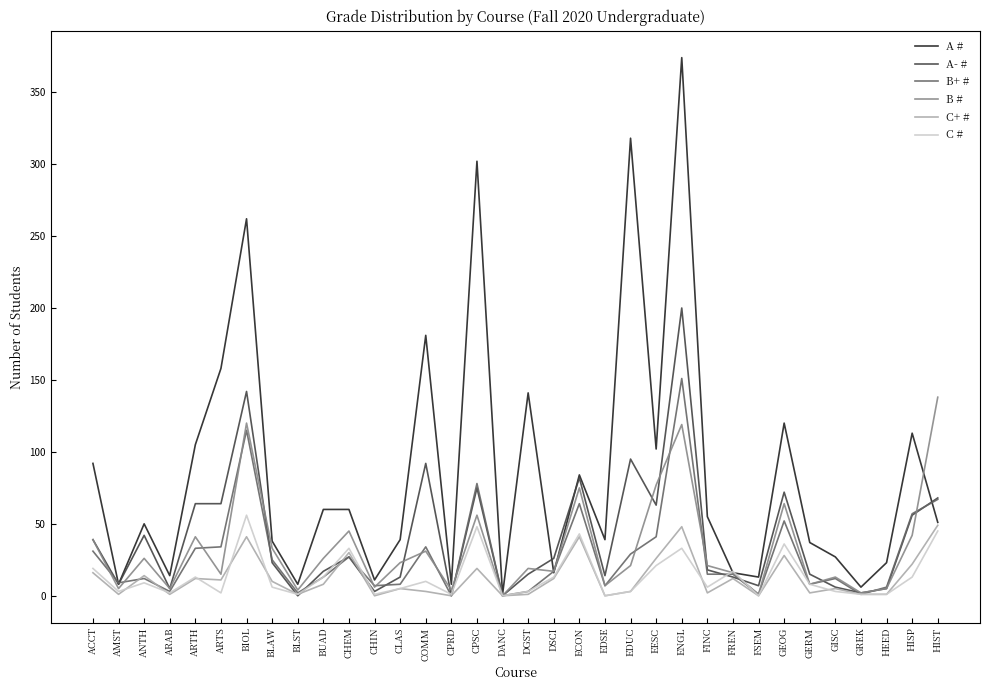

What position from the right is ACCT?

34